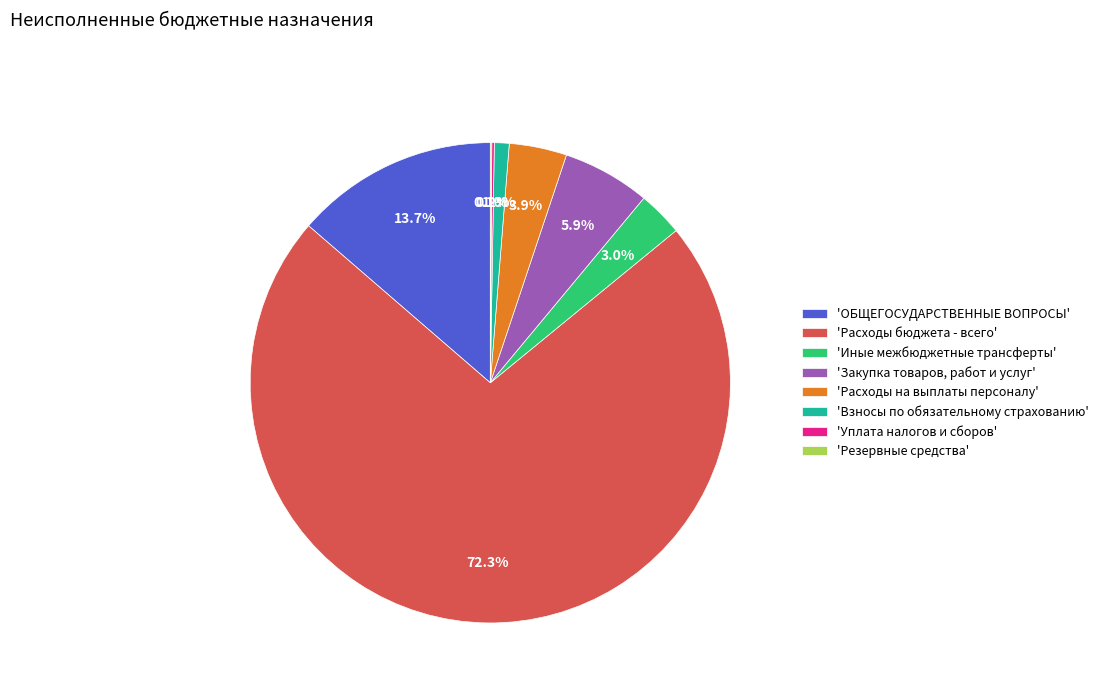

What is the largest slice in the pie chart?

'Расходы бюджета - всего'